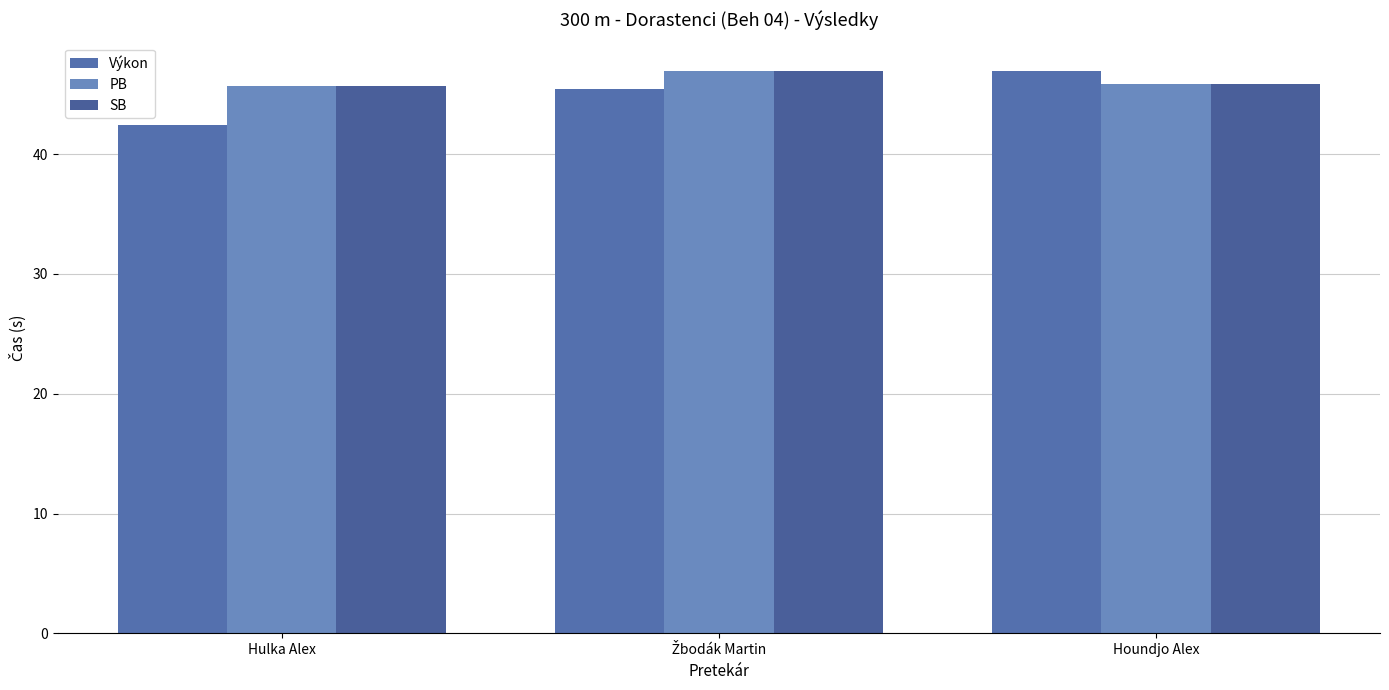

What is the approximate value of Výkon at Houndjo Alex?

47.0